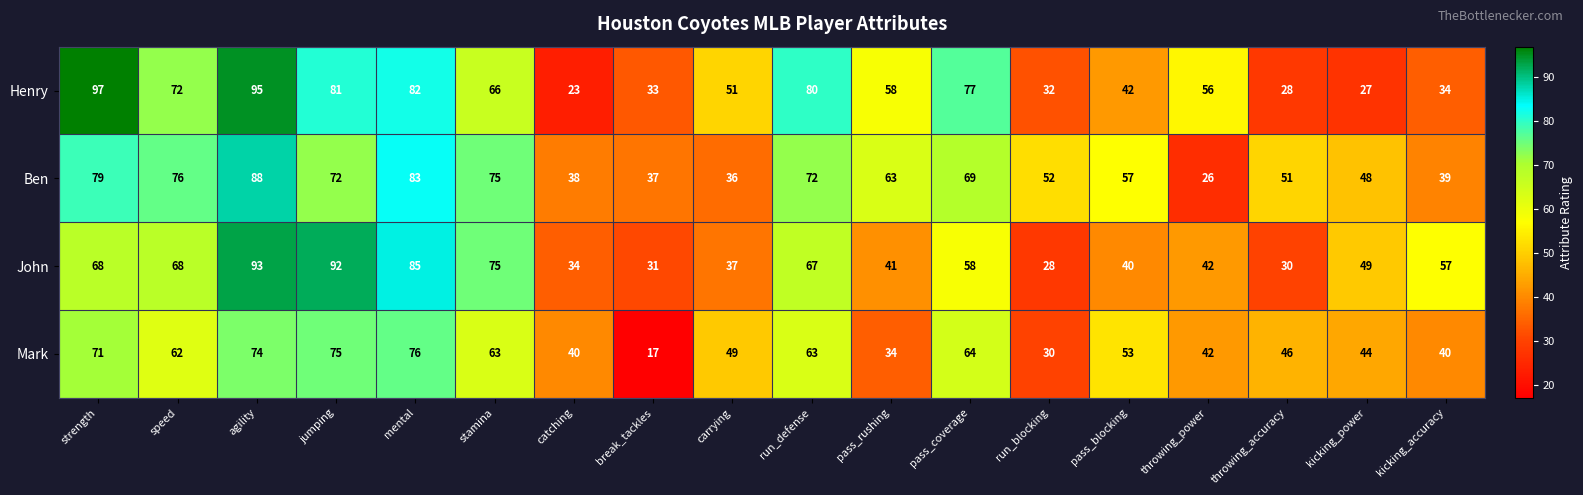

What is the sum of the Mark values at break_tackles and pass_coverage?

81